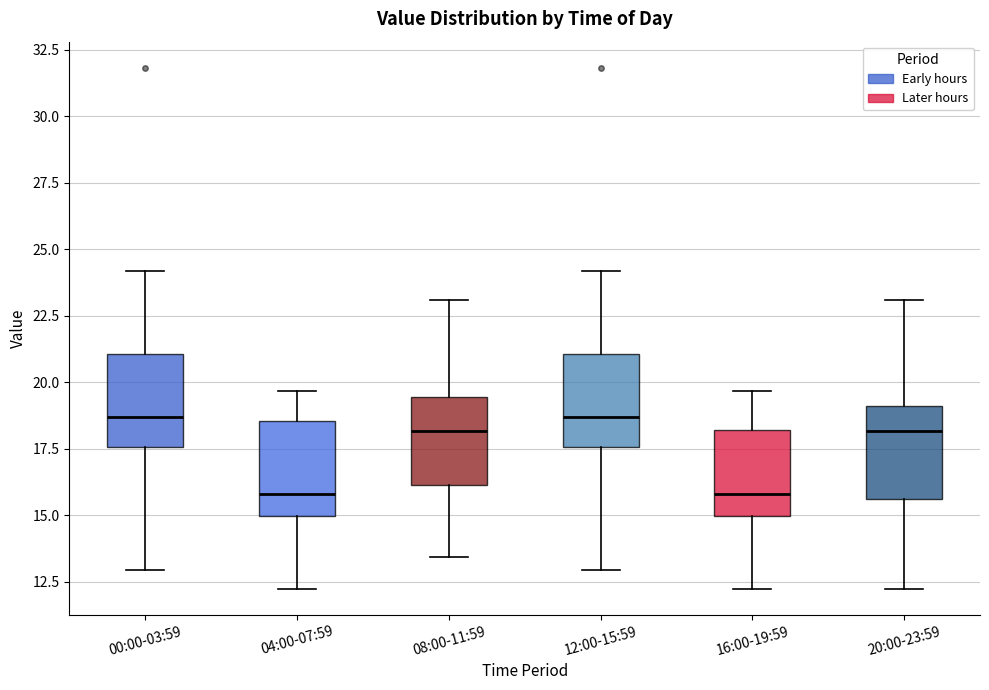

Where is the upper edge of the box for 16:00-19:59 on the y-axis? The values are not printed on the chart, so give them approximately, as read against the axis.

18.0